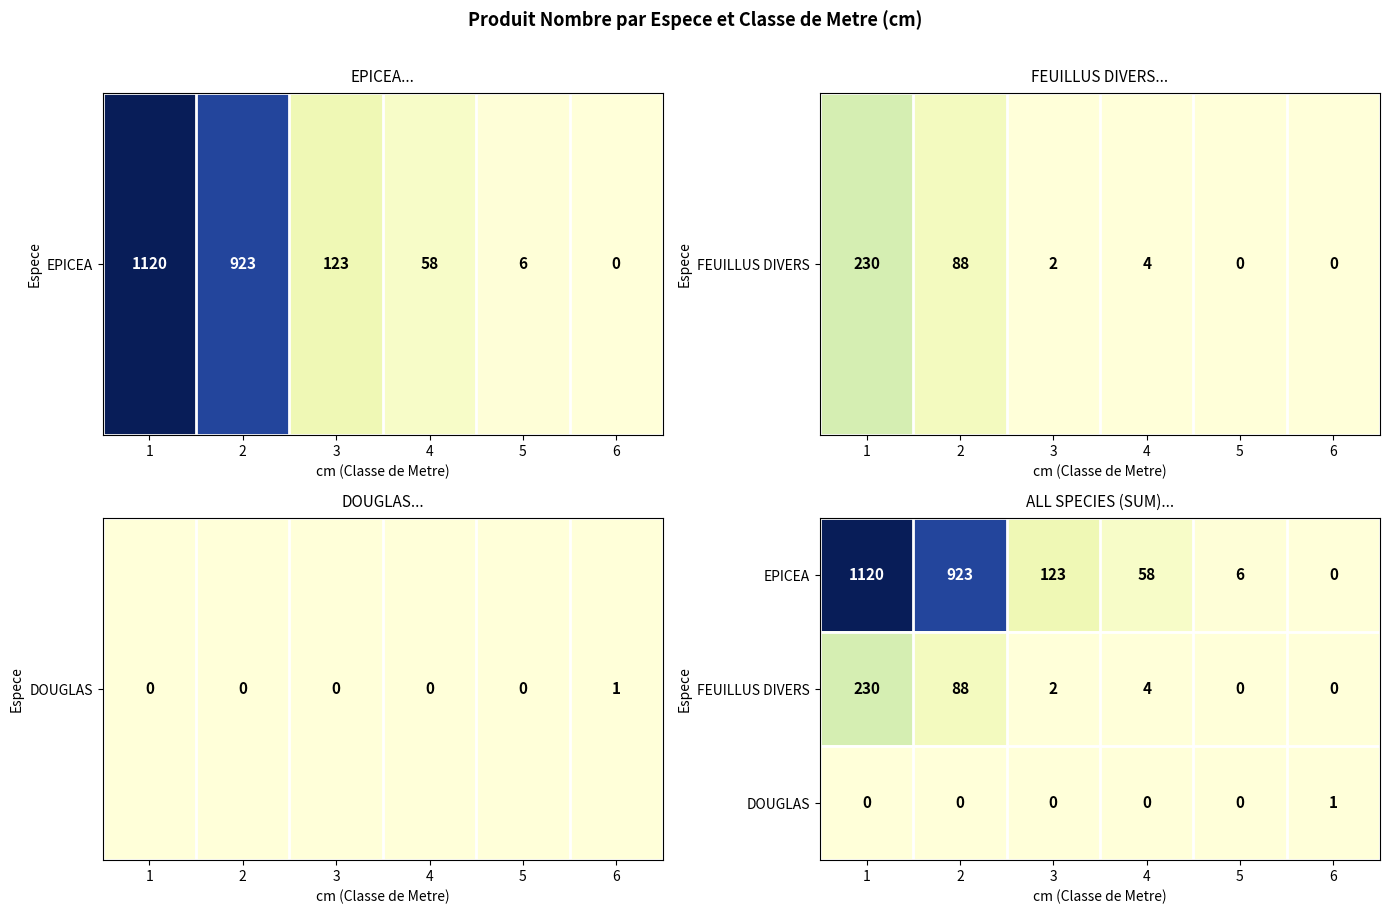

Which series changed the most between 4 and 6?

EPICEA